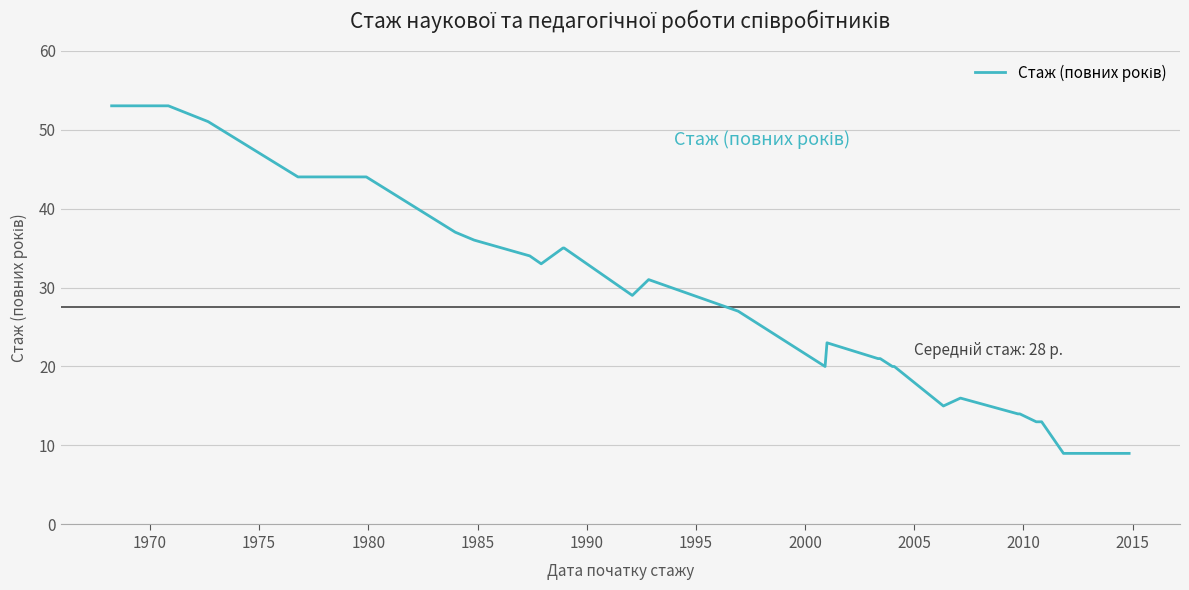

What is the difference between the maximum and minimum values?

44